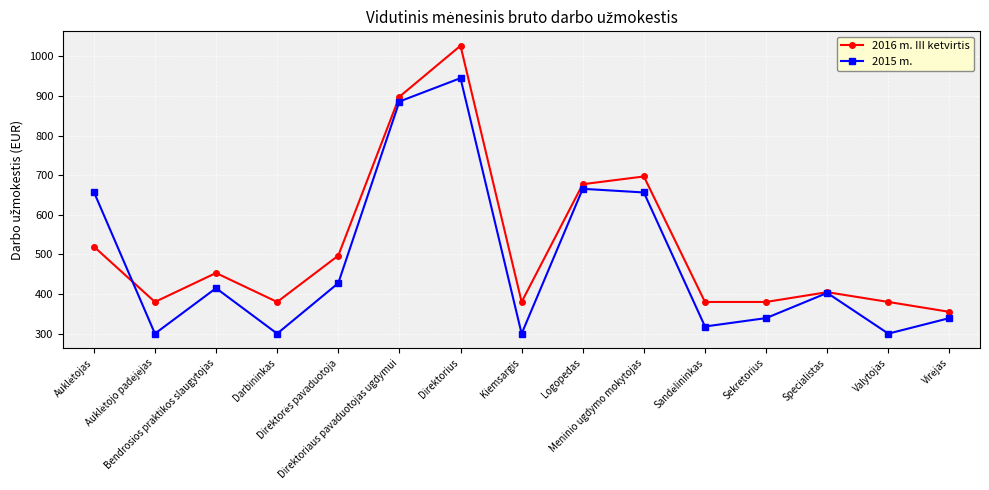

The value of 2015 m. at Valytojas is 300.0. True or false?

True